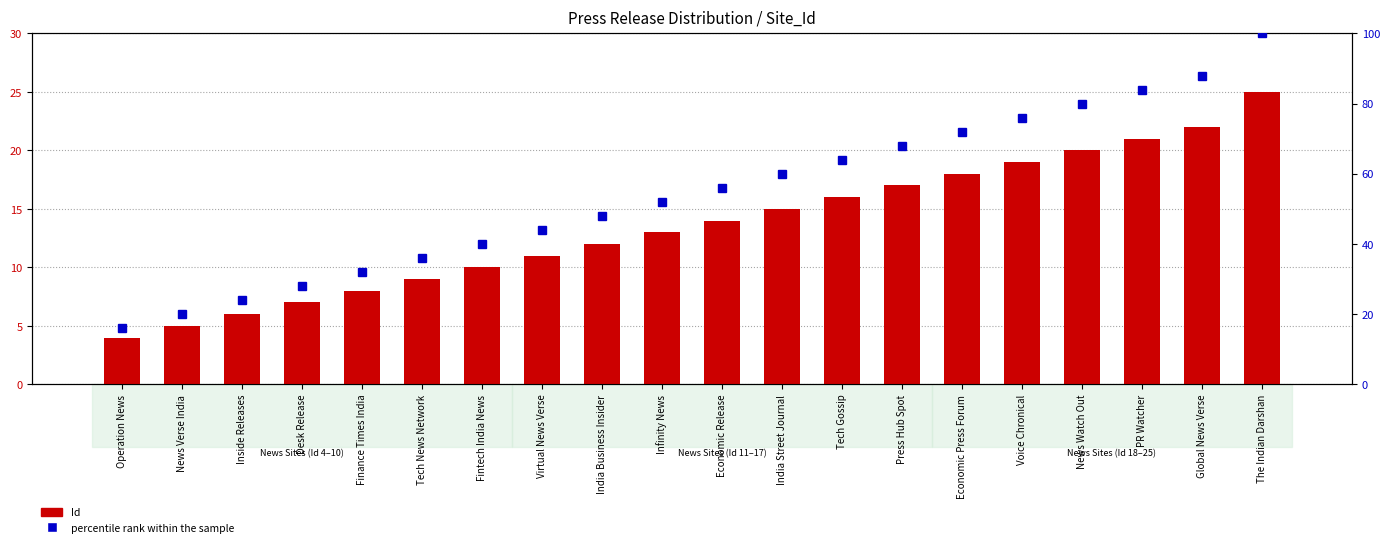

What is the smallest value displayed?

4